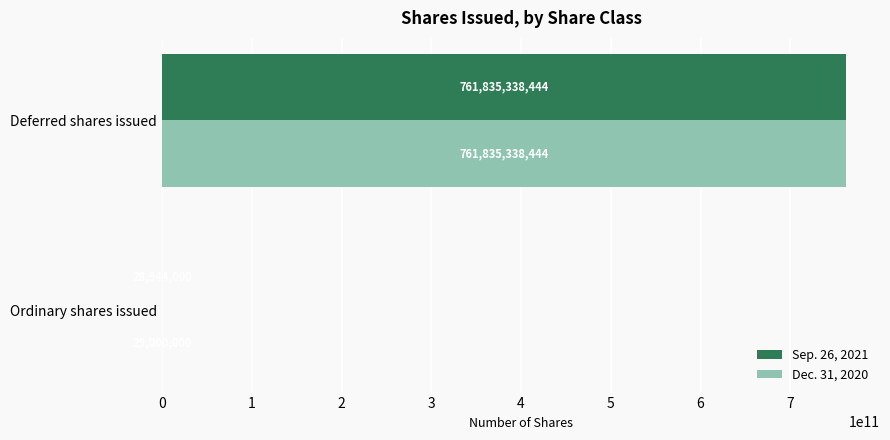

Where is Sep. 26, 2021 nearest to the value 380932141222?

Ordinary shares issued